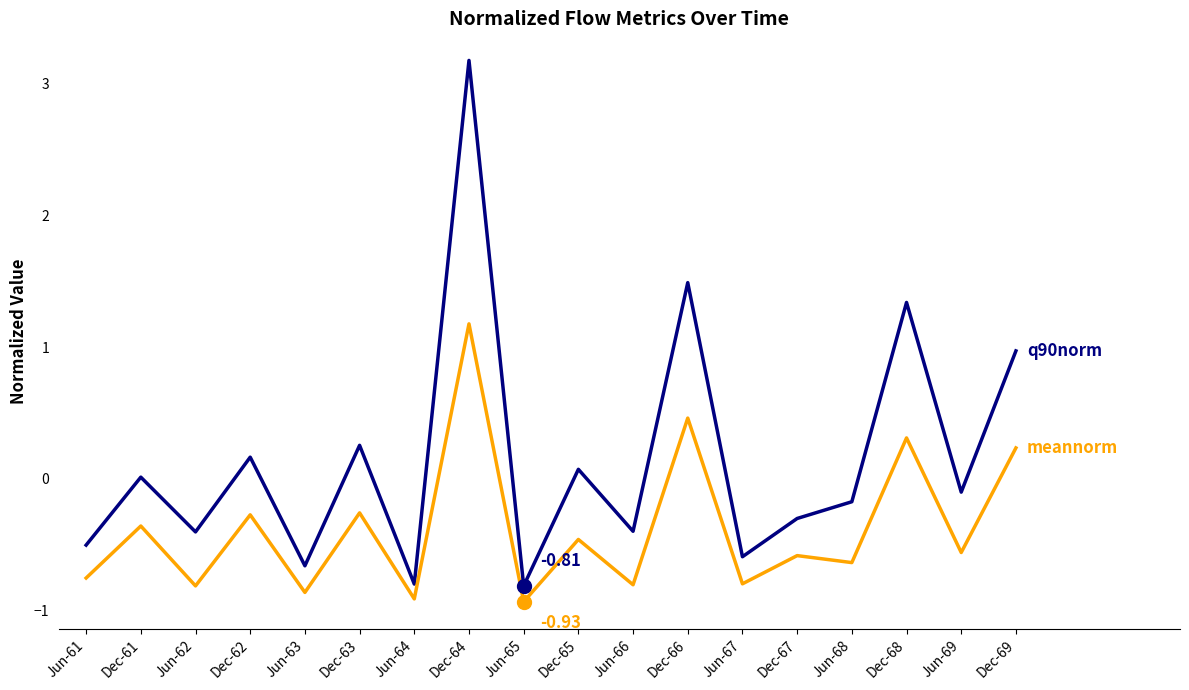

What is the total value across all series at Jun-61?

-1.3